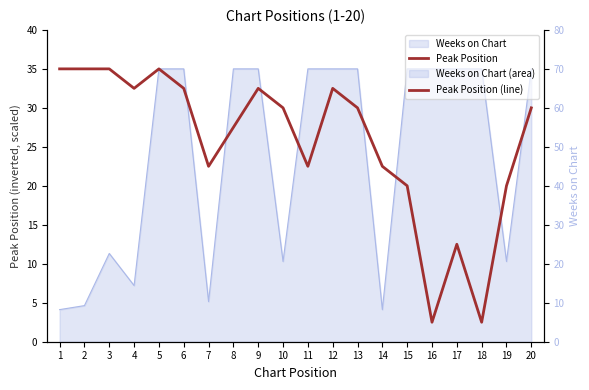

What is the change in value from 14 to 18?

-20.0